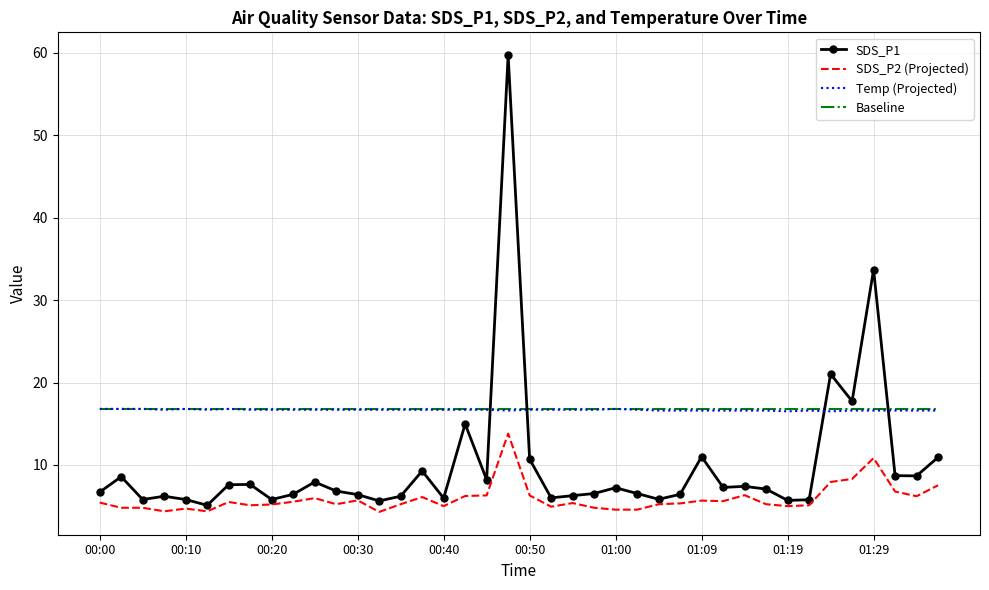

True or false: SDS_P2 (Projected) and Temp (Projected) intersect in this chart.

False